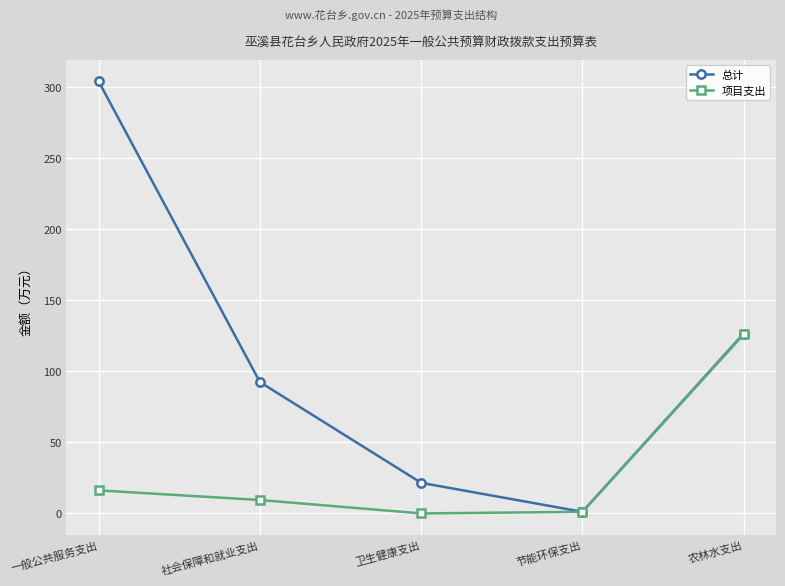

Where does the 项目支出 series first go above 9?

一般公共服务支出